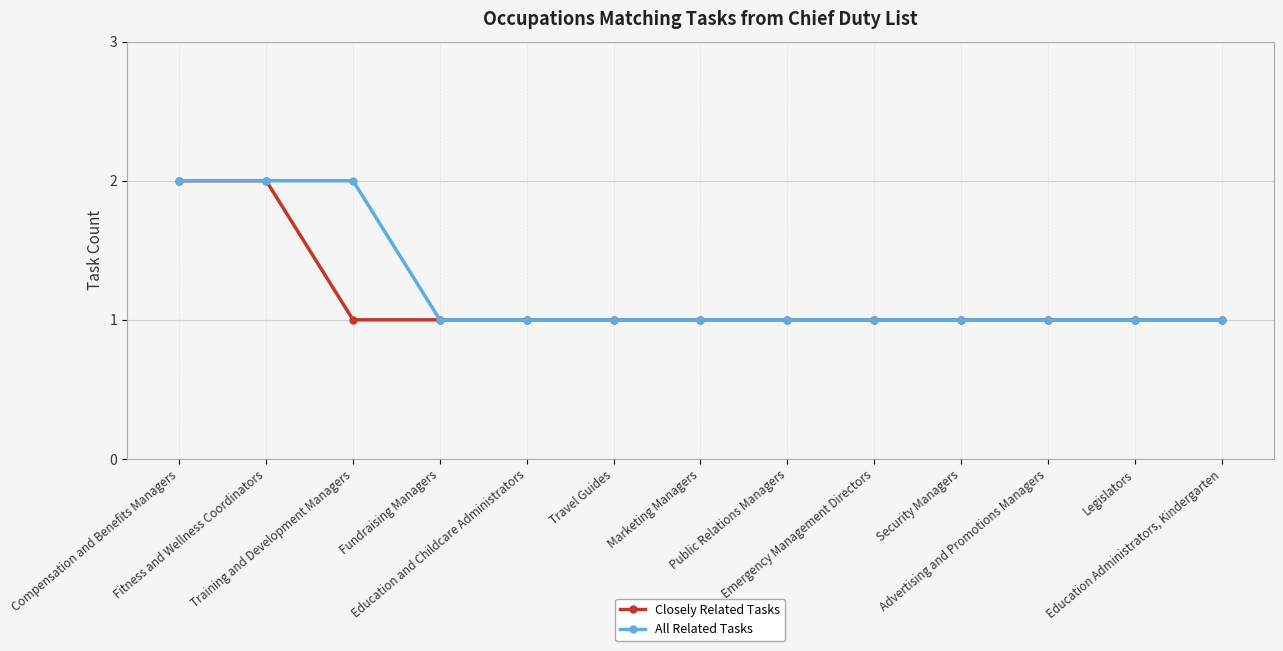

What is the value of the Closely Related Tasks point at the 9th from the left?

1